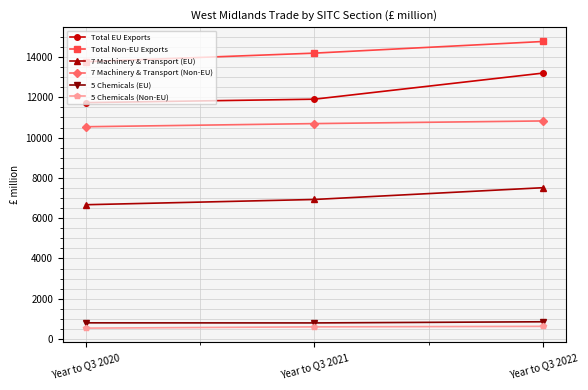

Which series changed the most between Year to Q3 2020 and Year to Q3 2021?

Total Non-EU Exports